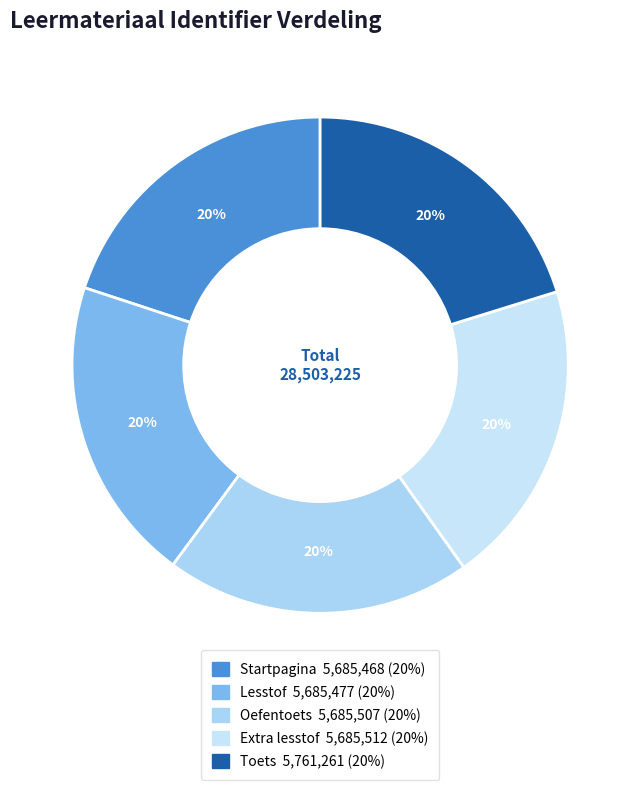

How many segments does this pie chart have?

5